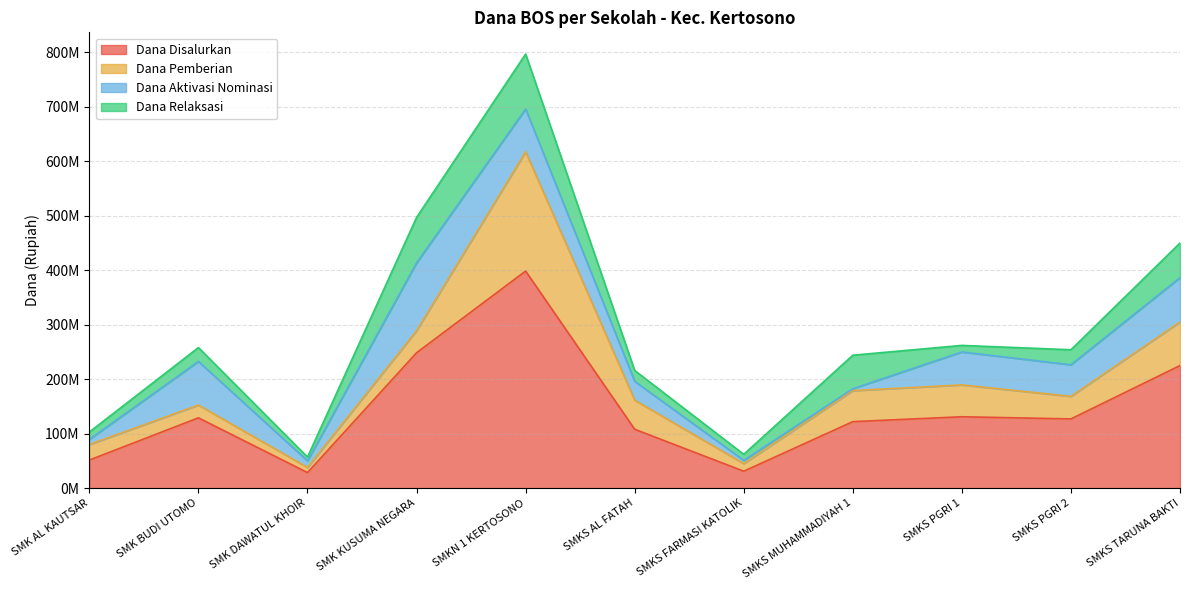

What is the spread (max minus min) of values at SMK DAWATUL KHOIR?

21500000